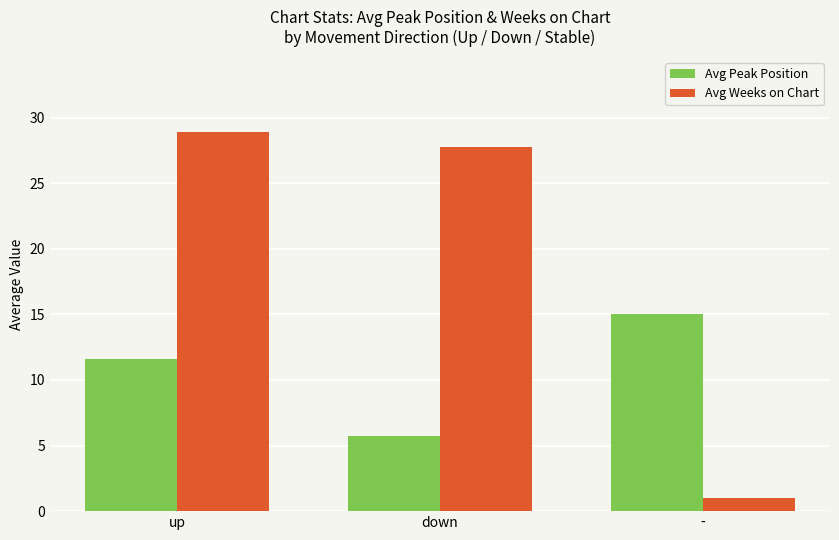

At which label does Avg Peak Position reach its minimum?

down